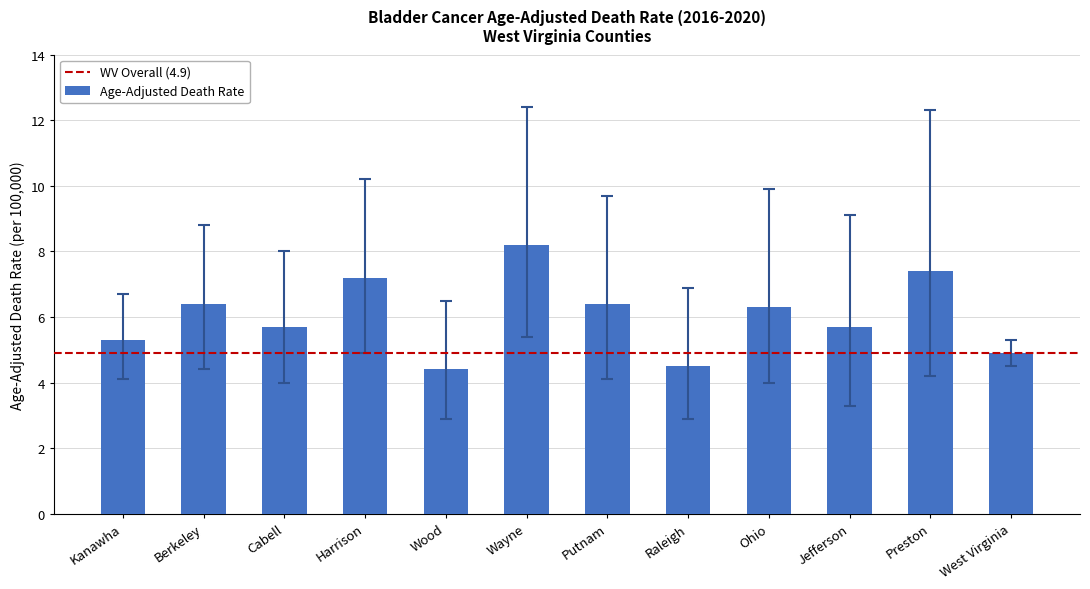

What is the average value?

6.0